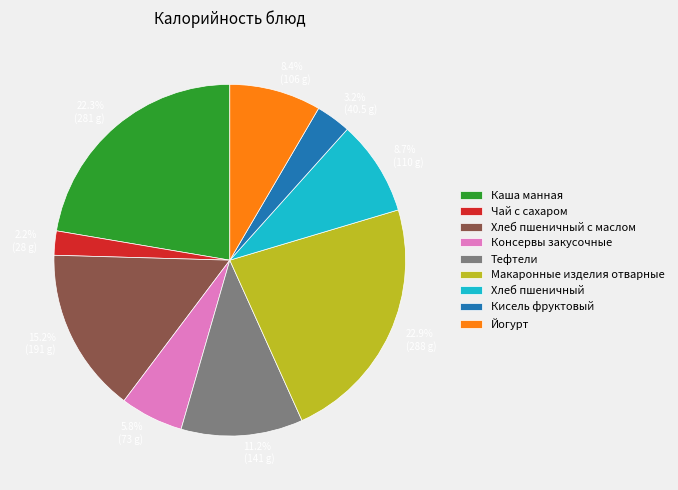

Does Тефтели account for over 50% of the chart?

No